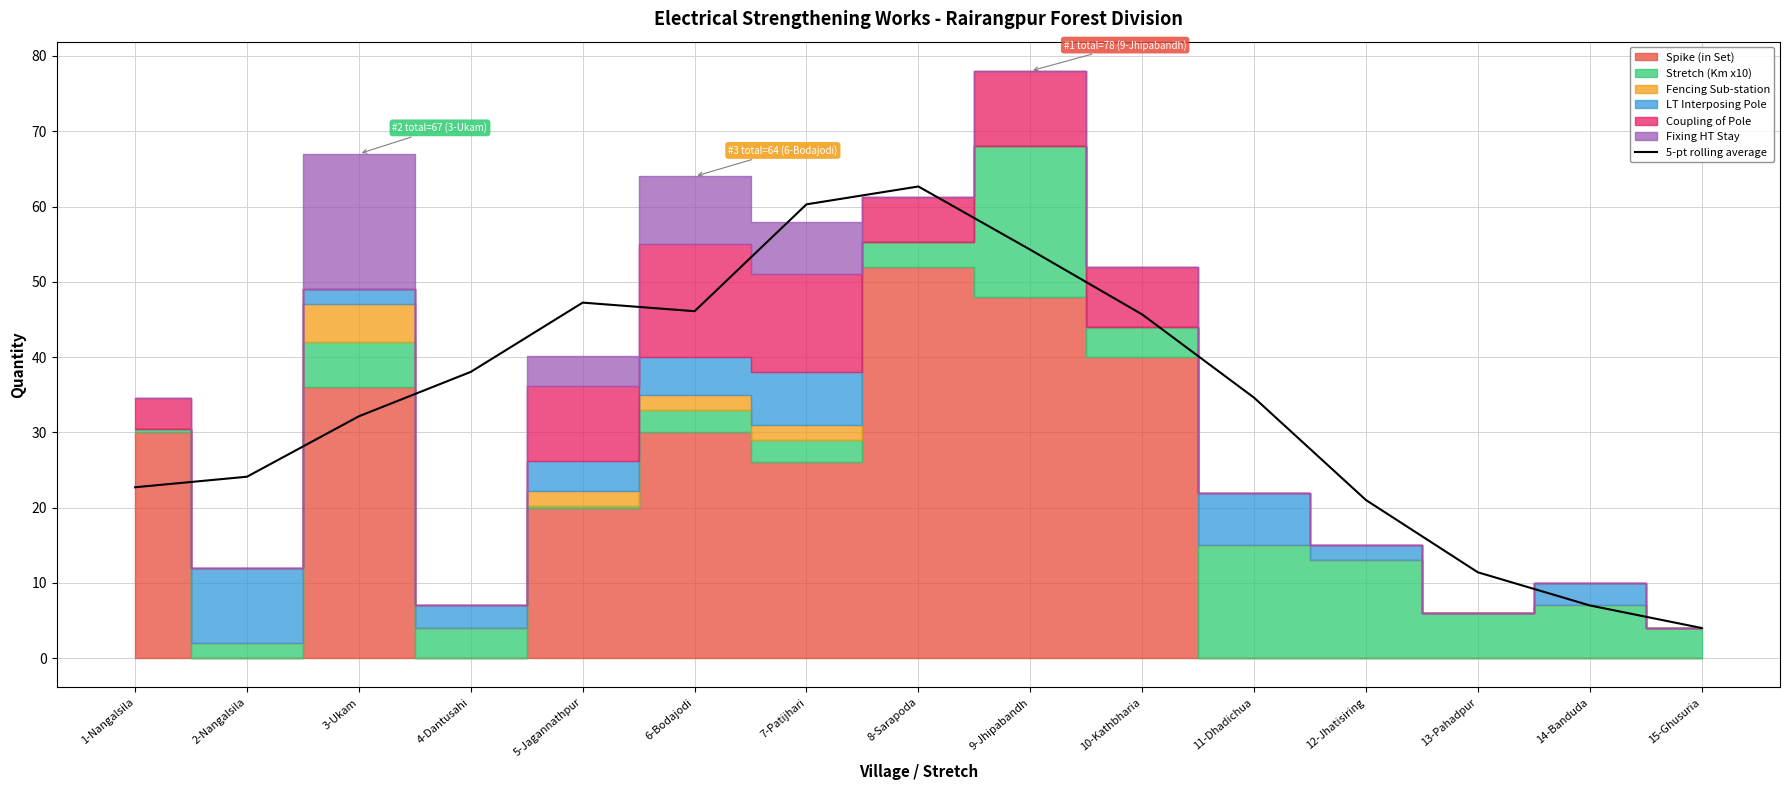

What is the change in value from 6-Bodajodi to 7-Patijhari?

+14.2